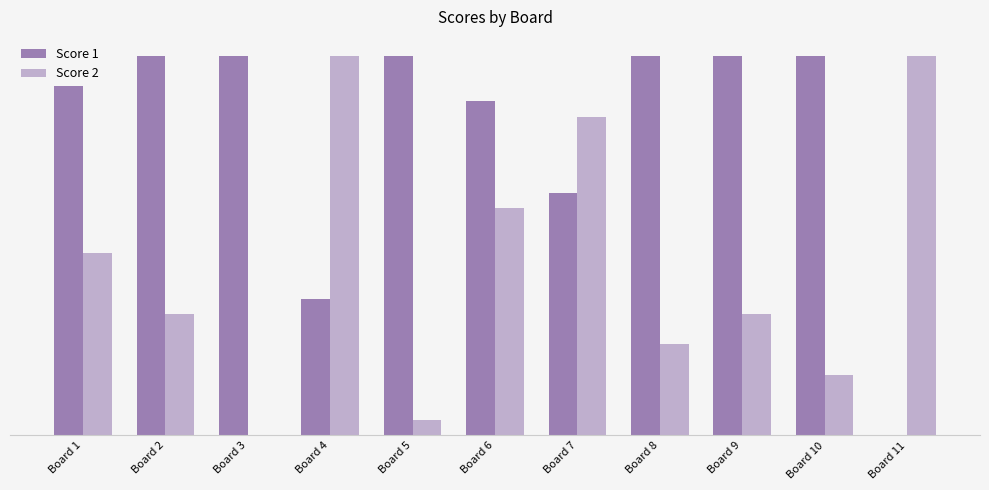

List the labels in order of Score 2 value, largest first.

Board 4, Board 11, Board 7, Board 6, Board 1, Board 2, Board 9, Board 8, Board 10, Board 5, Board 3